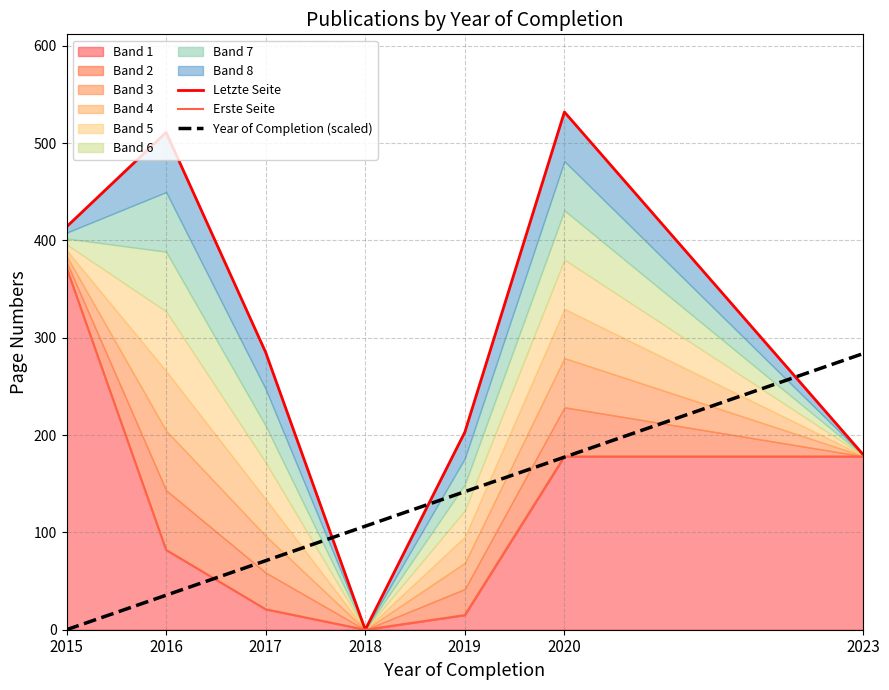

Where is Erste Seite nearest to the value 186?

2020